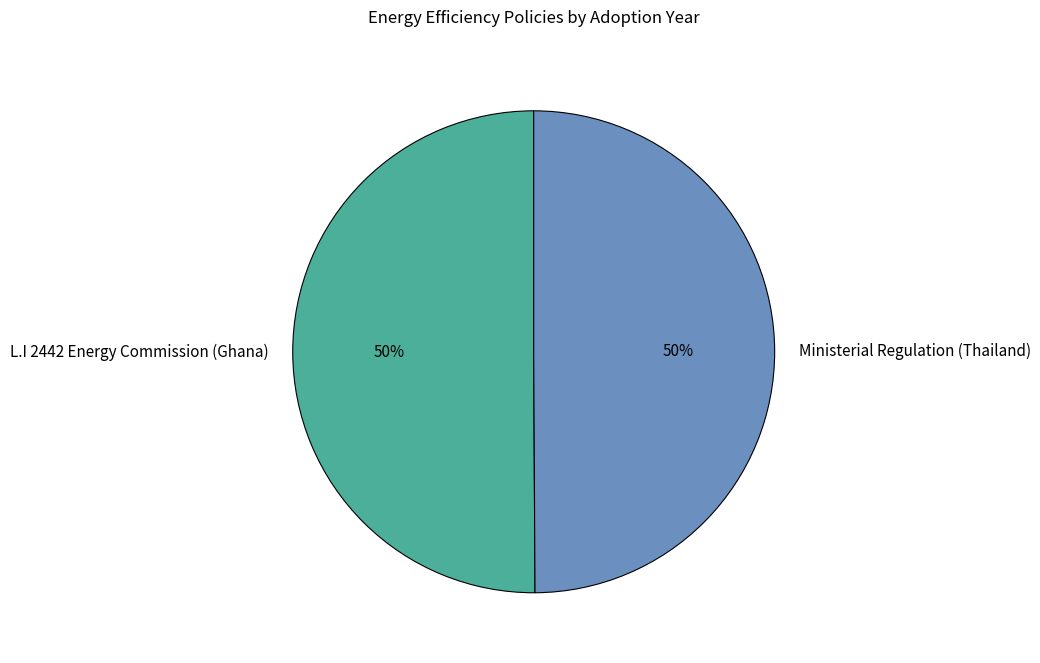

How many segments does this pie chart have?

2